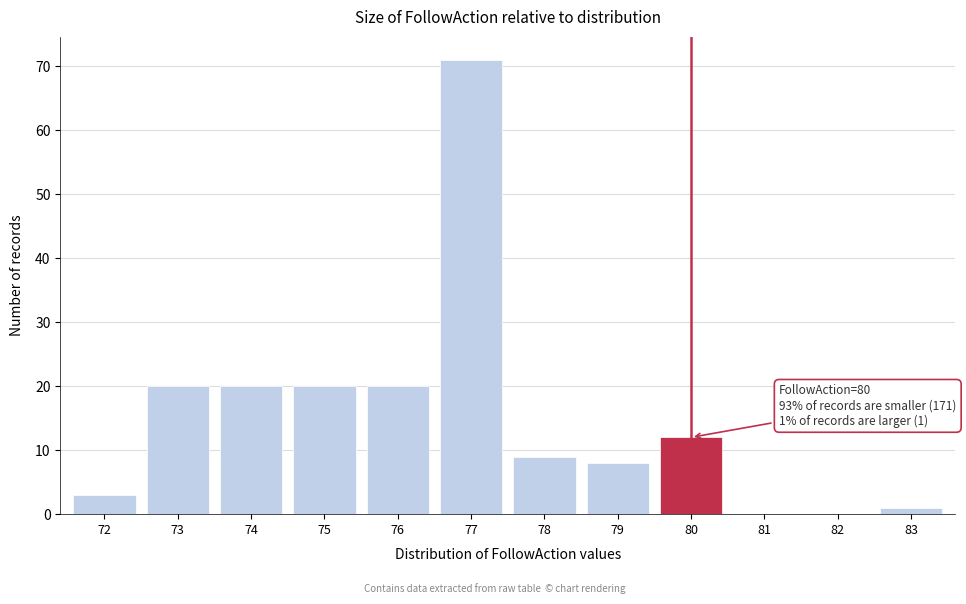

Reading right to left, extract all data points from this chart.

83=1	82=0	81=0	80=12	79=8	78=9	77=71	76=20	75=20	74=20	73=20	72=3